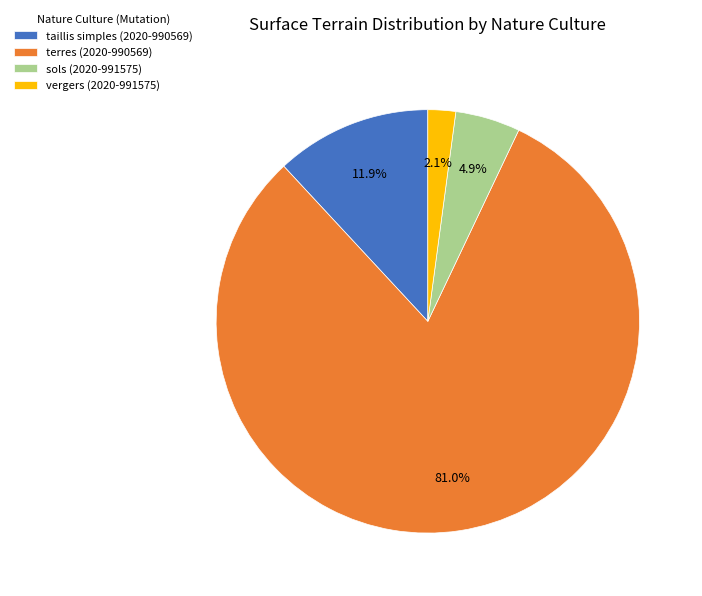

To the nearest percent, what is the combined percentage of terres (2020-990569) and taillis simples (2020-990569)?

93%